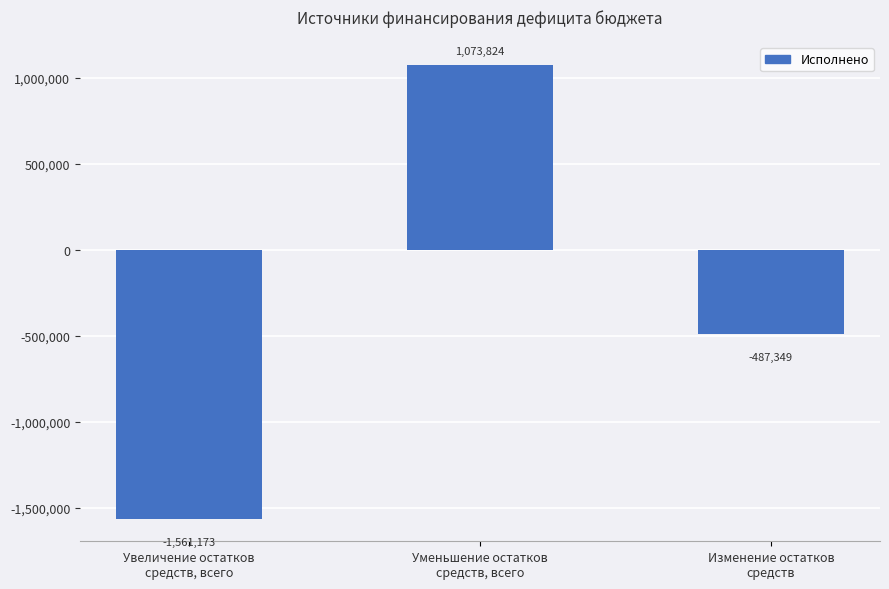

At which category does the chart reach its peak across all series?

Уменьшение остатков
средств, всего